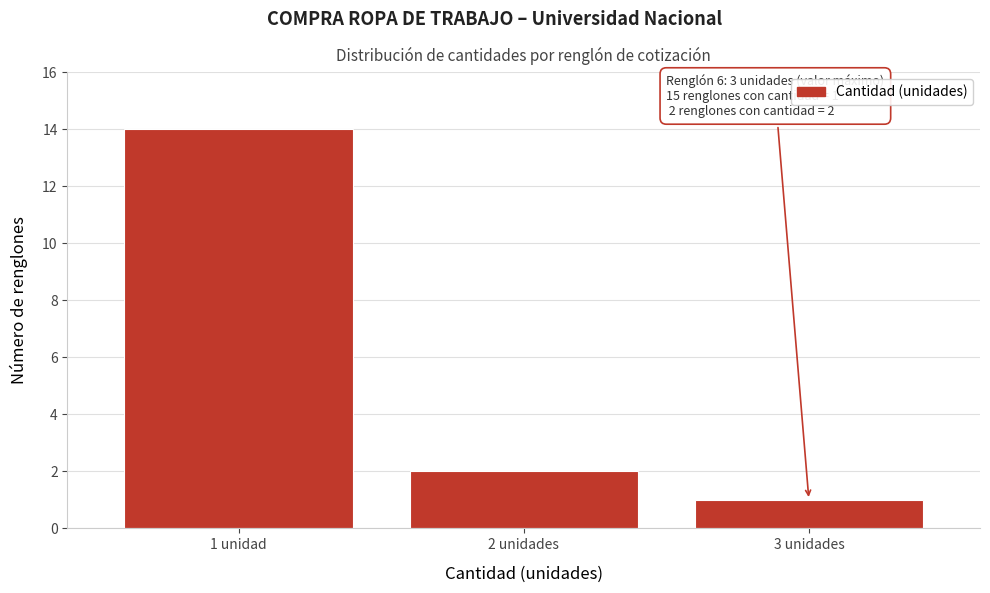

Reading left to right, what are all the values shown in this chart?

1 unidad=14	2 unidades=2	3 unidades=1